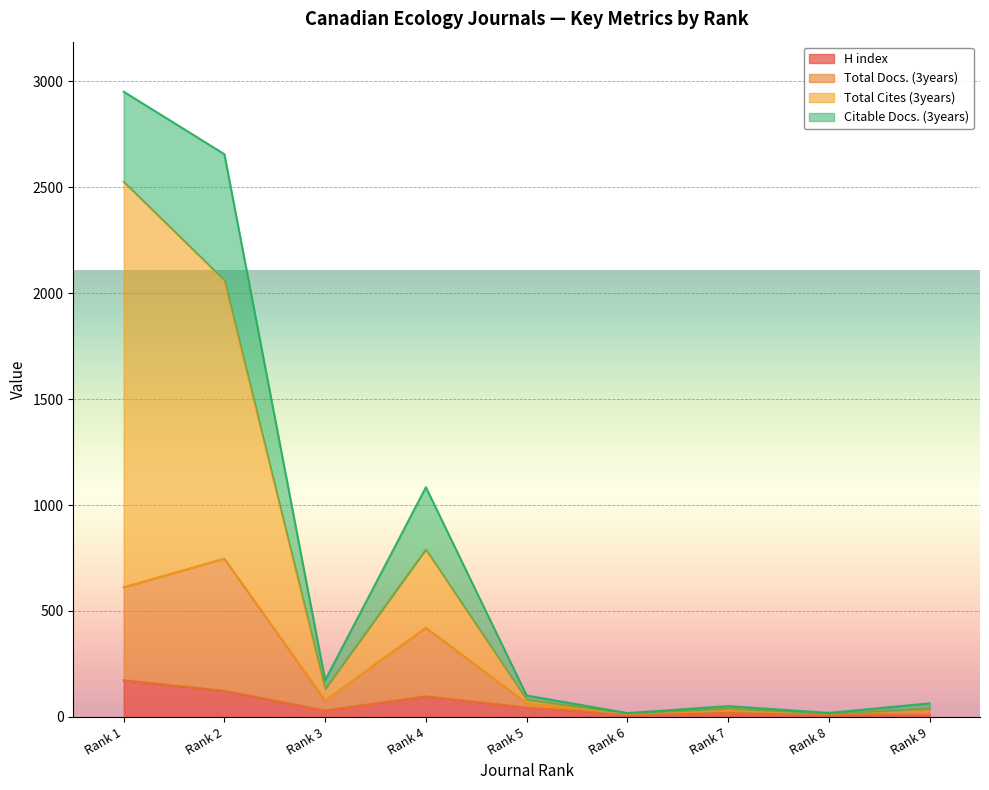

What is the highest value of the H index series?

173